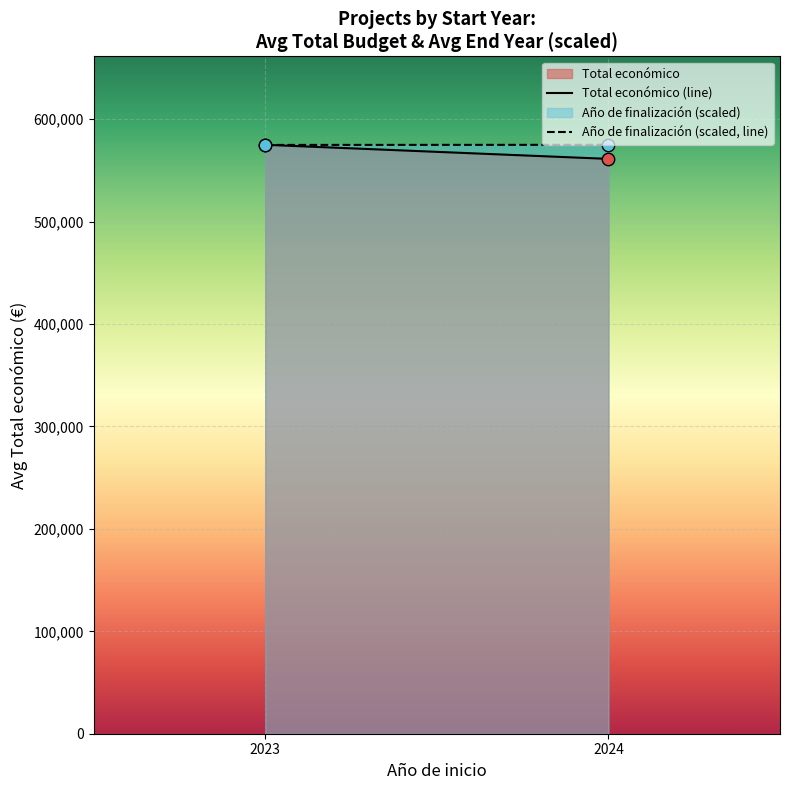

Which series has the largest total across all categories?

Año de finalización (scaled, line)